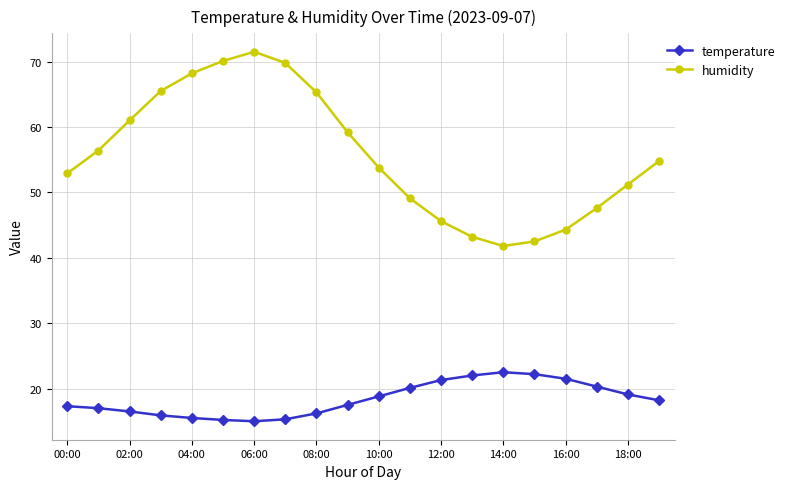

Does the chart display data point markers on the line(s)?

Yes